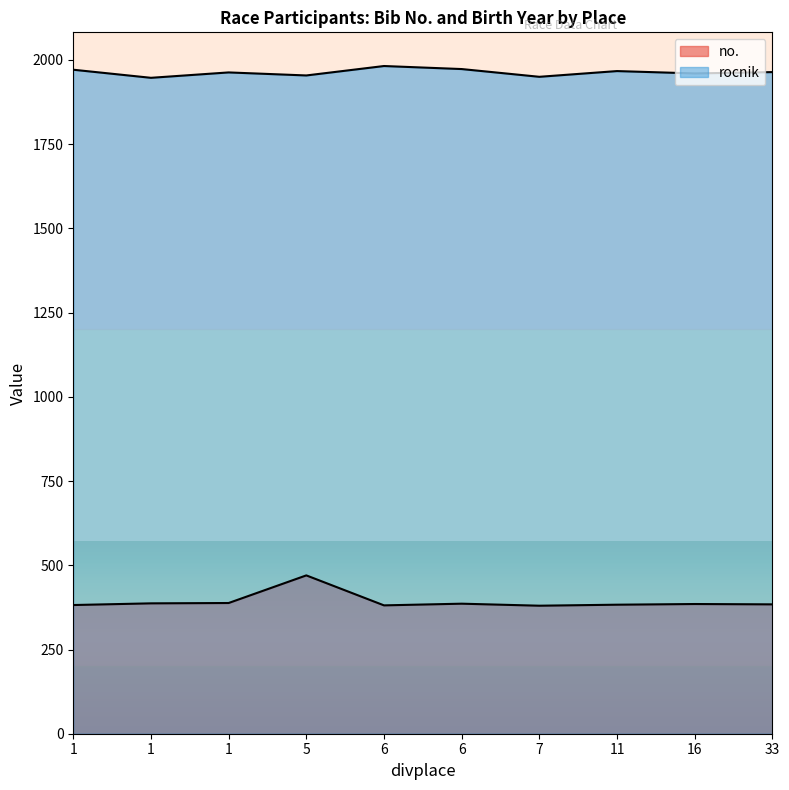

Reading left to right, transcribe all the data shown in this chart.

no.: 1=382	1=387	1=388	5=470	6=381	6=386	7=380	11=383	16=385	33=384
rocnik: 1=1971	1=1947	1=1963	5=1954	6=1982	6=1973	7=1950	11=1967	16=1960	33=1964